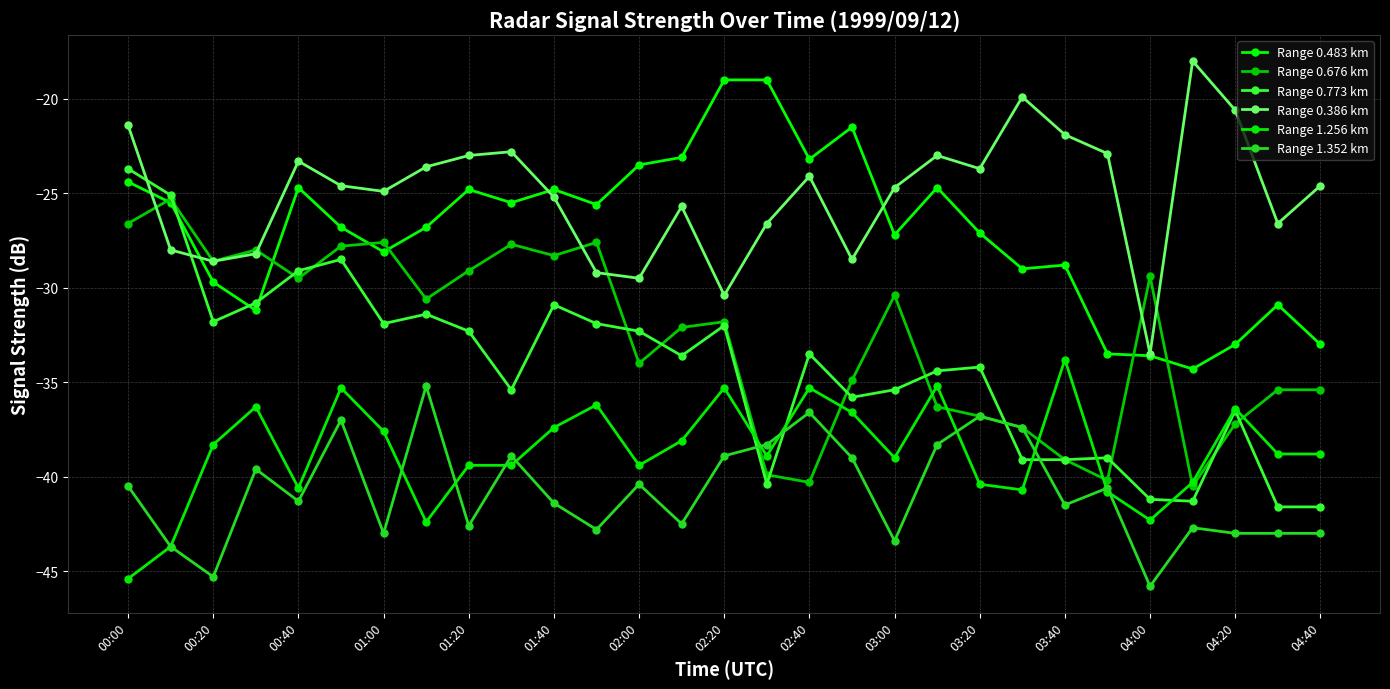

True or false: Range 0.483 km has more than 1 interior local peaks.

True